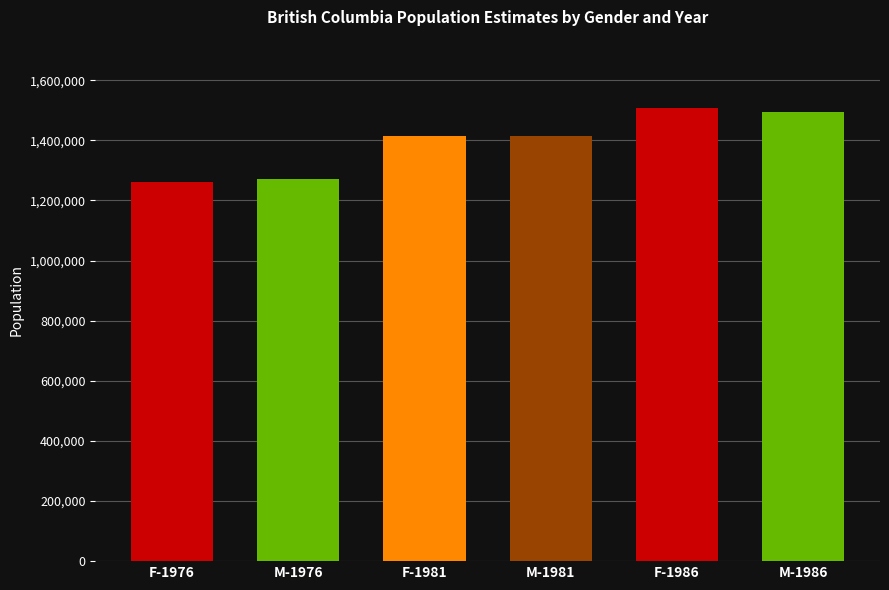

What is the value of the 1st bar from the left?

1261066